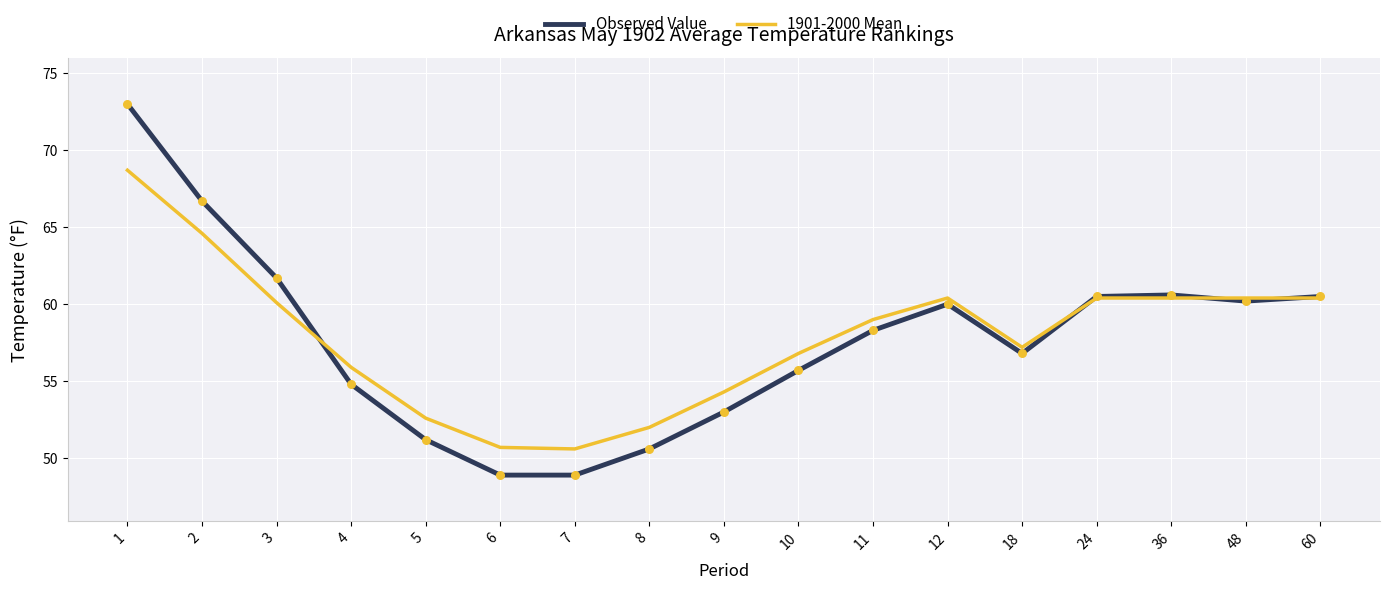

At how many categories does at least one series exceed 50?

17